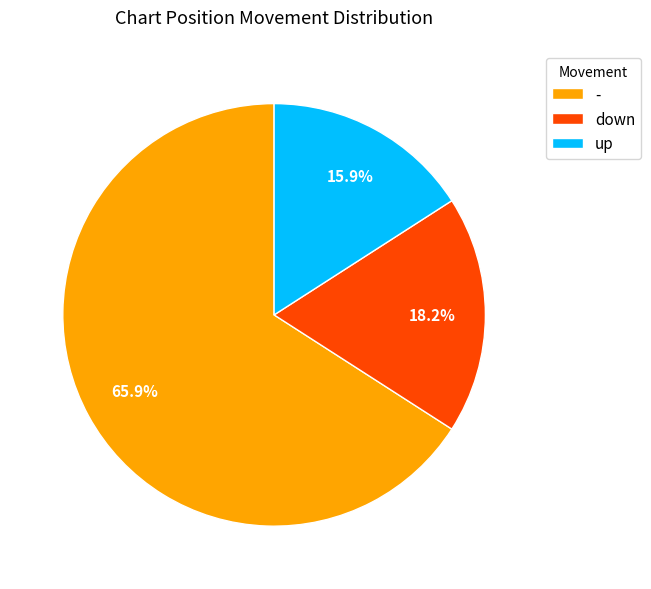

Is there any slice that represents more than half of the pie?

Yes